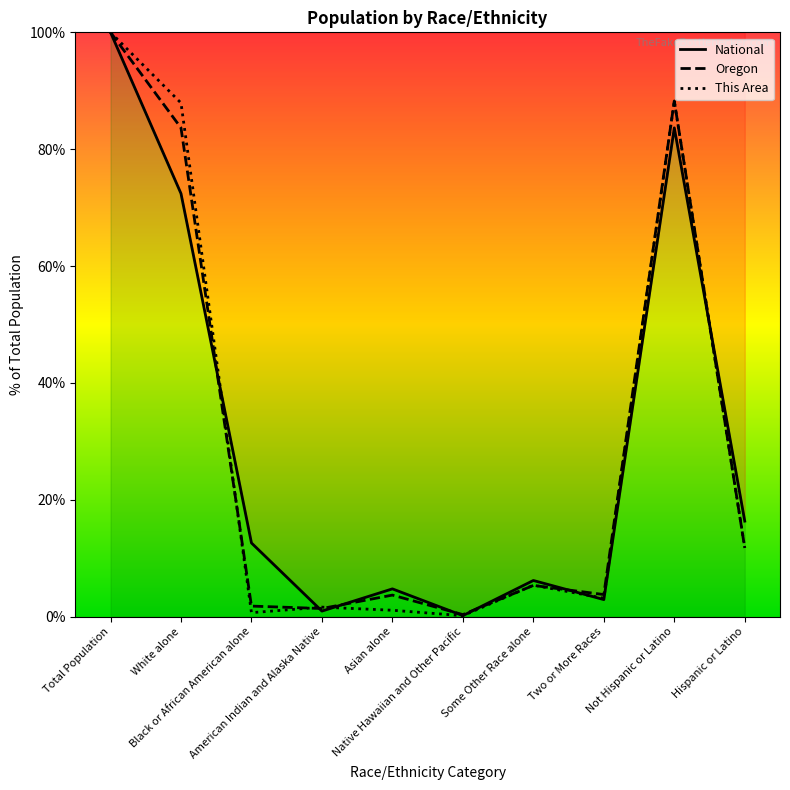

At which category does This Area reach its first local peak?

American Indian and Alaska Native